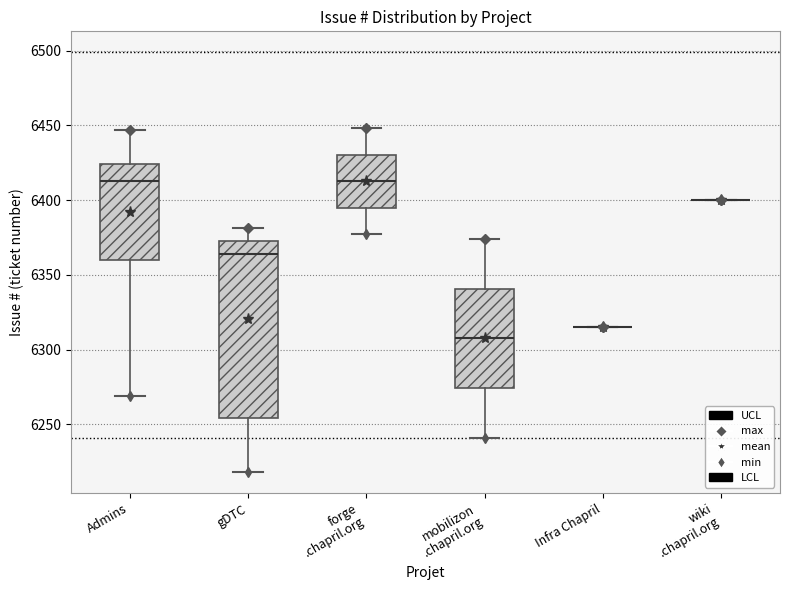

Reading left to right, transcribe this box plot: for each box, give where its median line is, the range the box spans, and where its two whiskers end, as read against the y-axis. The values are not printed on the chart, so give them approximately, as read against the axis.

Admins: median 6415, box 6360 to 6425, whiskers 6270 to 6445
gDTC: median 6365, box 6255 to 6375, whiskers 6220 to 6380
forge .chapril.org: median 6415, box 6395 to 6430, whiskers 6375 to 6450
mobilizon .chapril.org: median 6310, box 6275 to 6340, whiskers 6240 to 6375
Infra Chapril: box collapsed to a line at 6315, whiskers 6315 to 6315
wiki .chapril.org: box collapsed to a line at 6400, whiskers 6400 to 6400